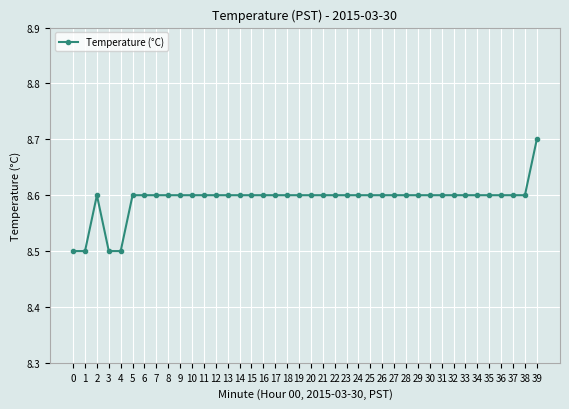

Reading right to left, extract all data points from this chart.

39=8.7	38=8.6	37=8.6	36=8.6	35=8.6	34=8.6	33=8.6	32=8.6	31=8.6	30=8.6	29=8.6	28=8.6	27=8.6	26=8.6	25=8.6	24=8.6	23=8.6	22=8.6	21=8.6	20=8.6	19=8.6	18=8.6	17=8.6	16=8.6	15=8.6	14=8.6	13=8.6	12=8.6	11=8.6	10=8.6	9=8.6	8=8.6	7=8.6	6=8.6	5=8.6	4=8.5	3=8.5	2=8.6	1=8.5	0=8.5